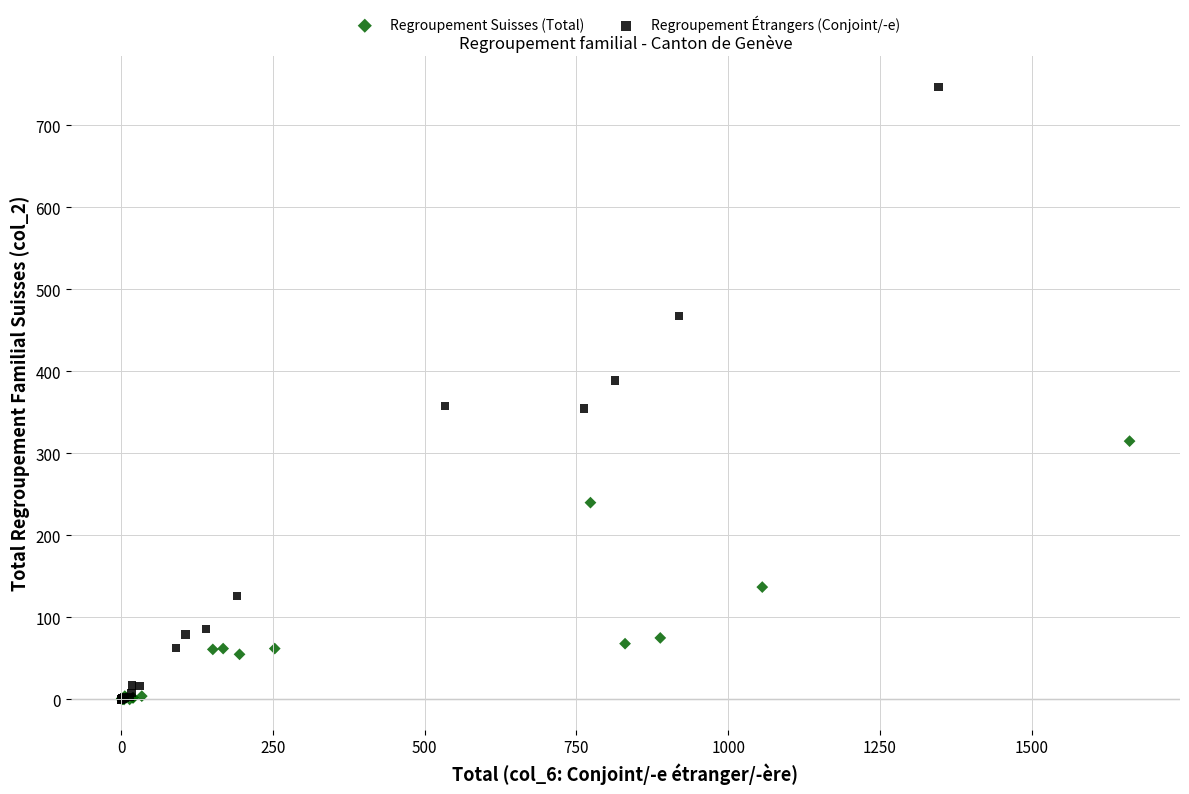

Which series contains the highest Y value?

Regroupement Étrangers (Conjoint/-e)